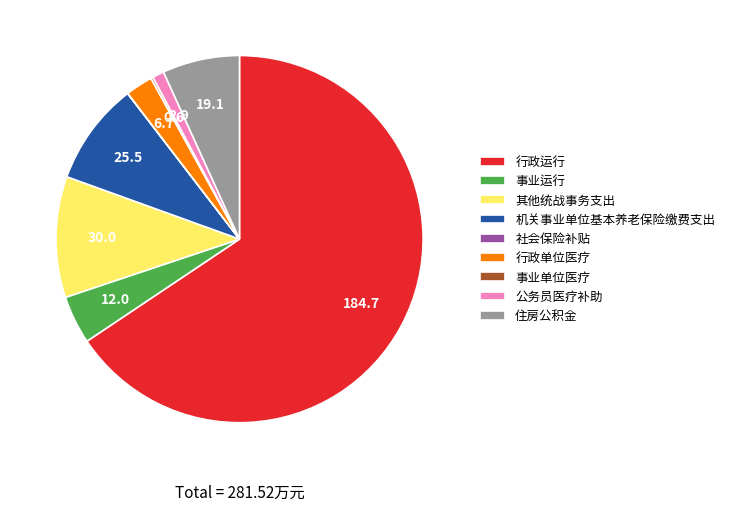

Which category has the biggest portion of the pie?

行政运行